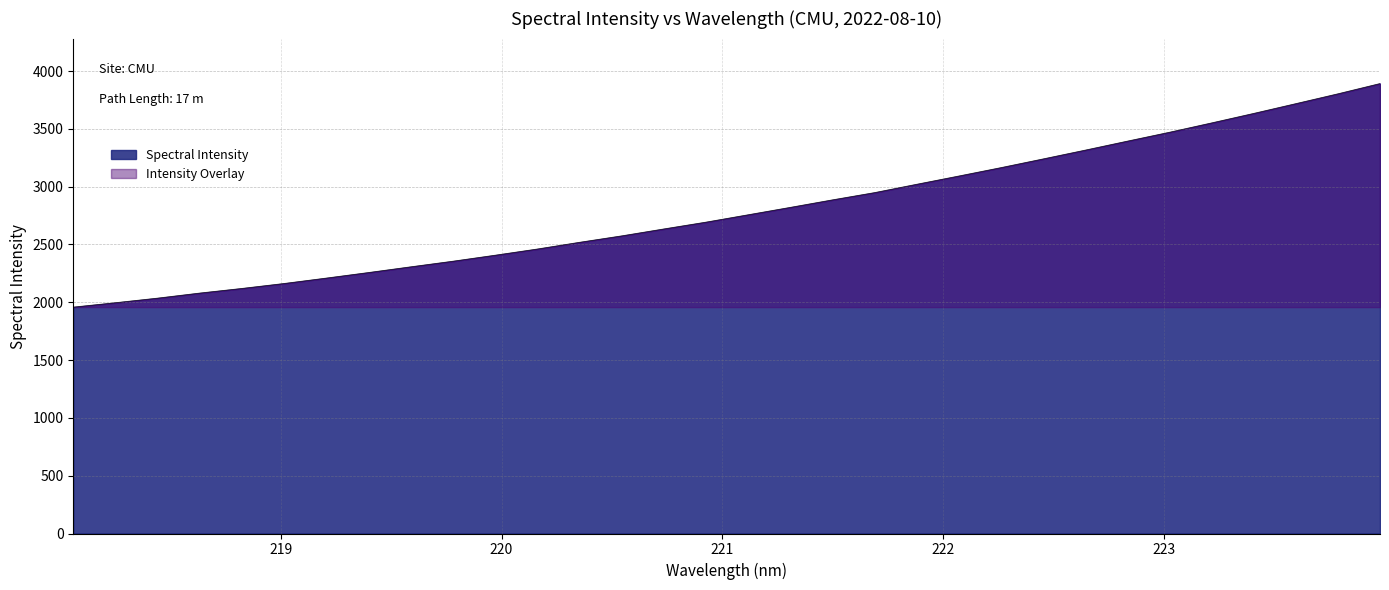

Reading right to left, what are all the values shown in this chart?

3892.0	3803.3	3718.2	3633.8	3551.6	3470.9	3393.9	3316.2	3240.0	3164.8	3092.3	3020.9	2948.7	2885.9	2820.9	2756.9	2693.3	2634.4	2574.4	2518.8	2460.8	2407.2	2355.4	2306.8	2257.4	2209.5	2162.8	2119.9	2079.8	2036.0	1996.3	1958.2